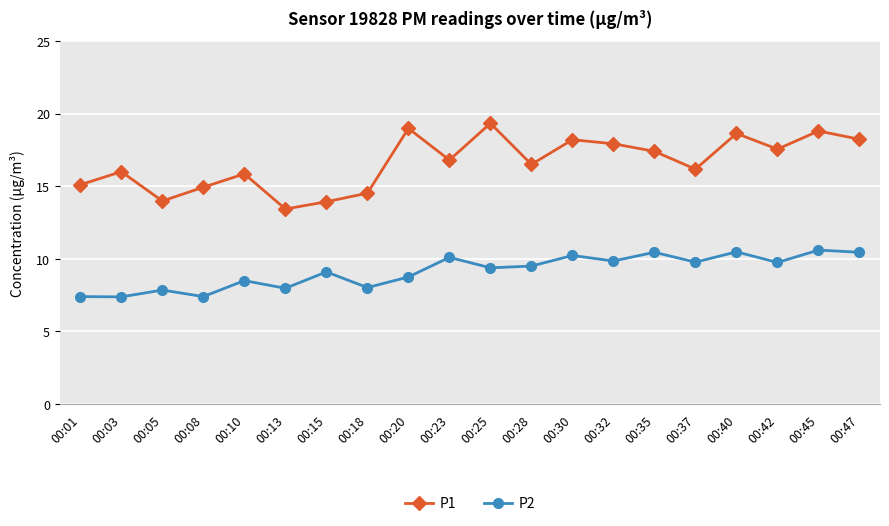

Is it true that P1 equals 32.4 at 00:40?

False